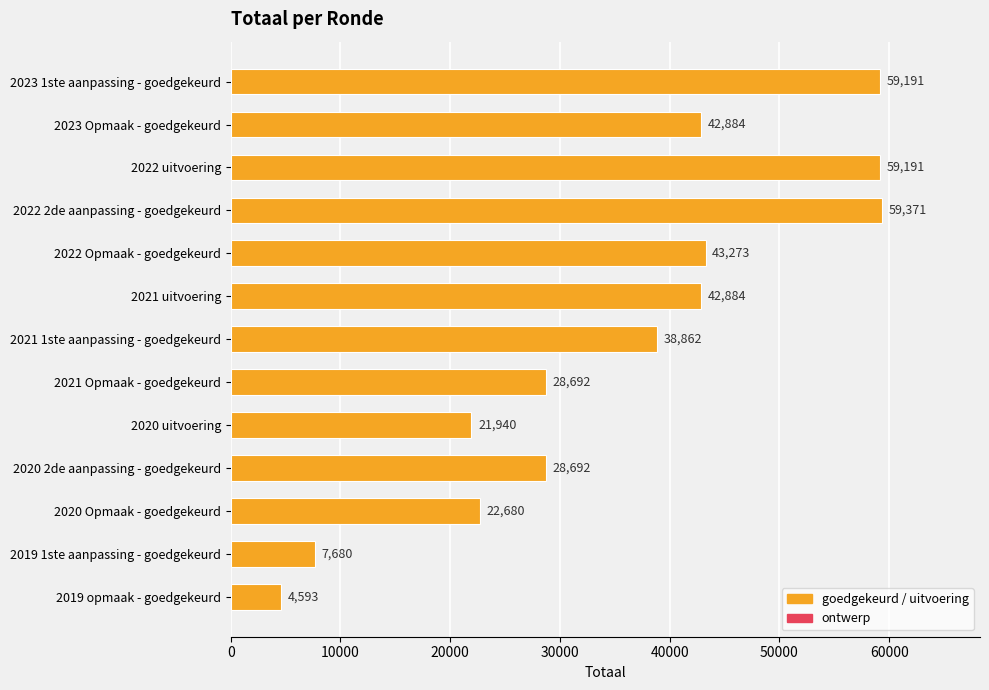

What is the average value?

35379